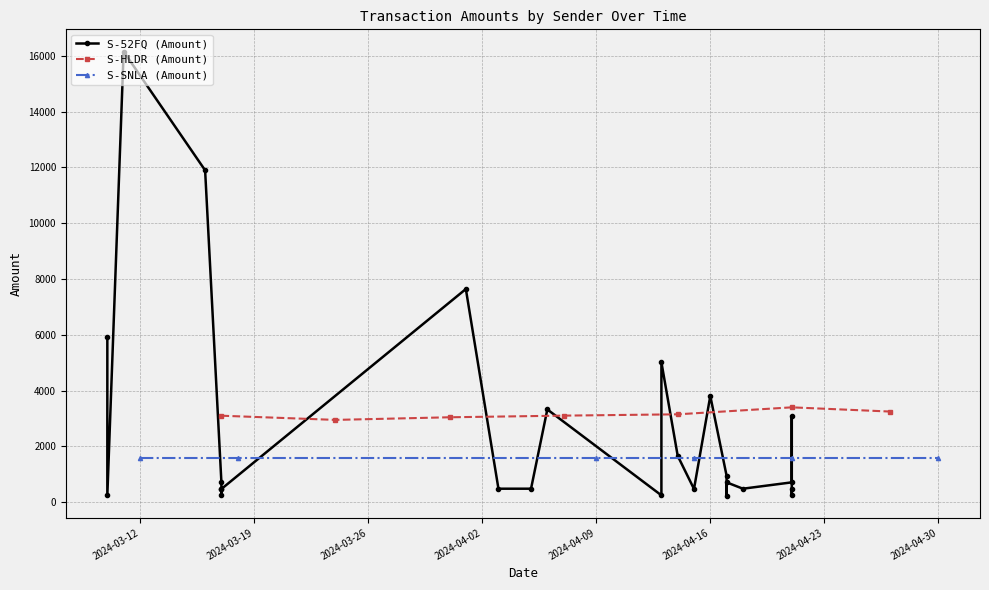

What is the lowest value of the S-HLDR (Amount) series?

2950